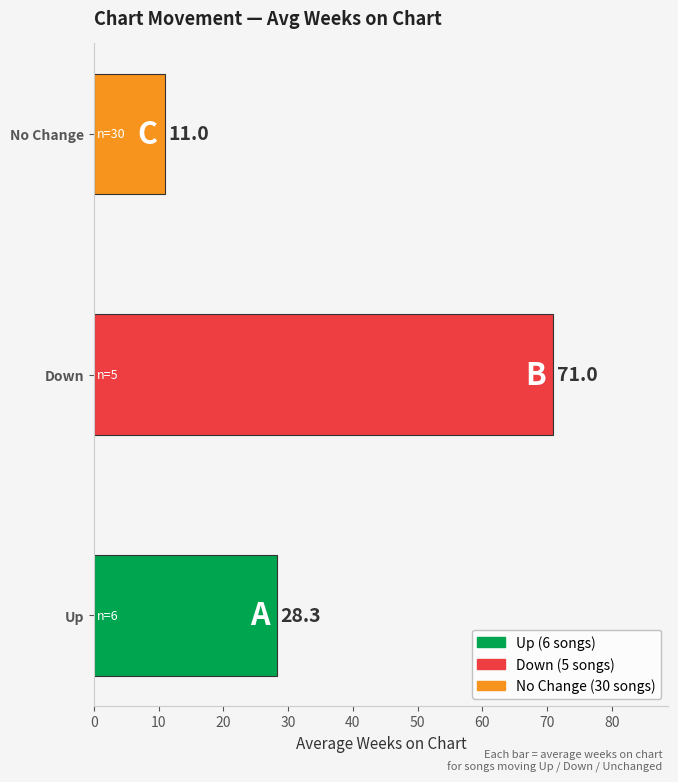

The value at No Change is 11.0. True or false?

True